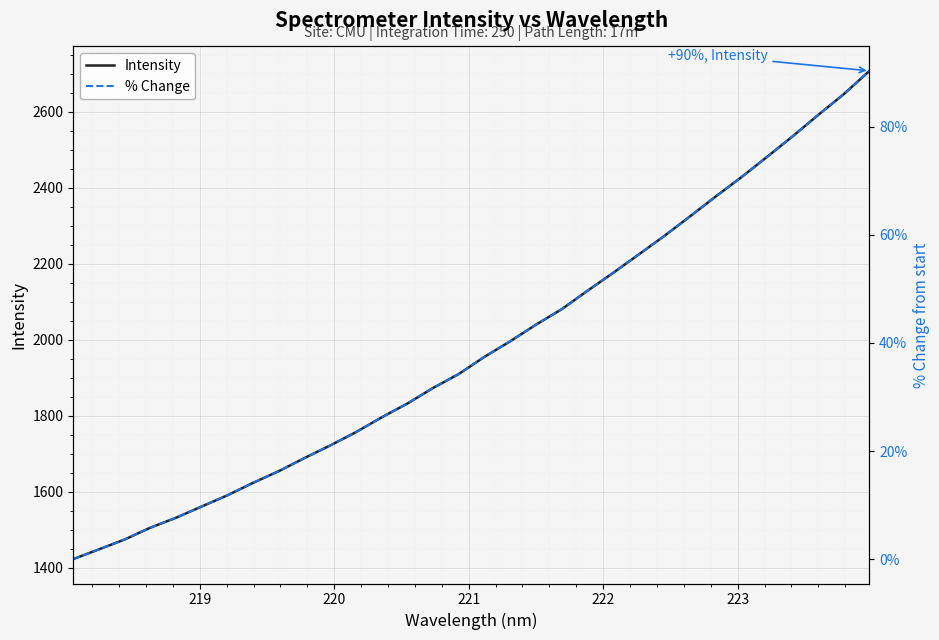

What is the maximum value for Intensity?

2707.5